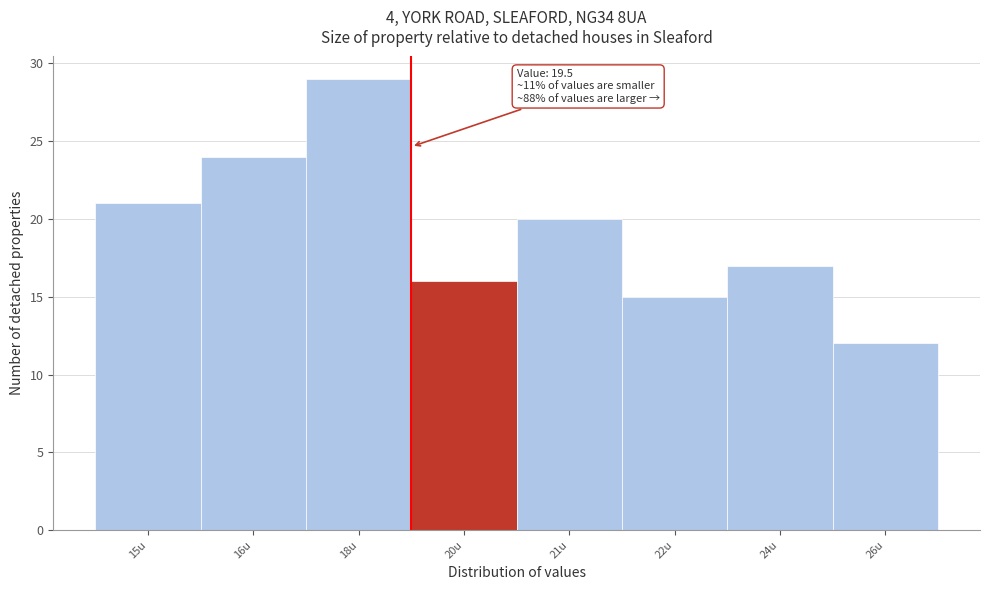

Reading left to right, transcribe all the data shown in this chart.

21	24	29	16	20	15	17	12